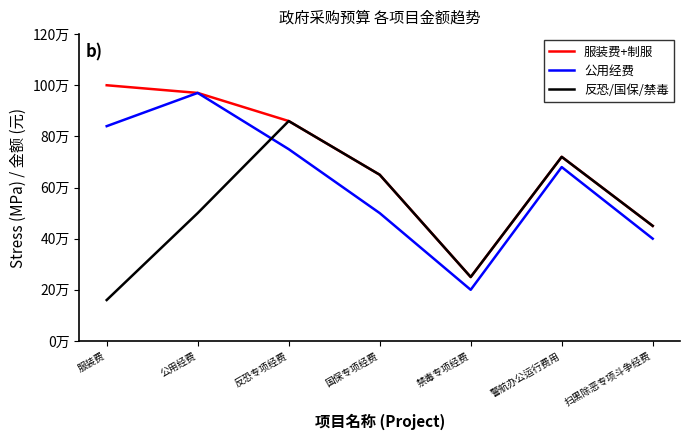

What are all the series names shown in the legend?

服装费+制服, 公用经费, 反恐/国保/禁毒